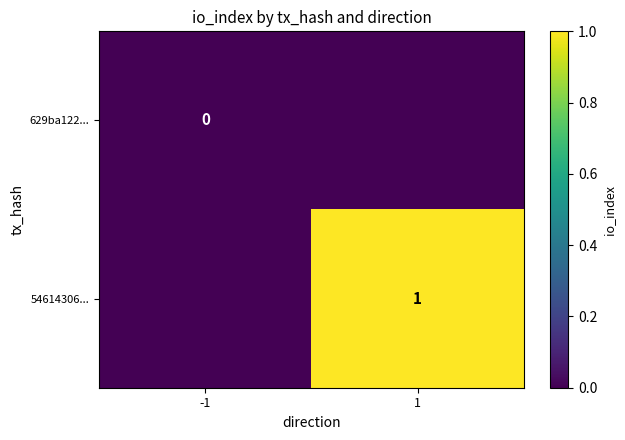

Is it true that 54614306... equals 1.0 at 1?

True